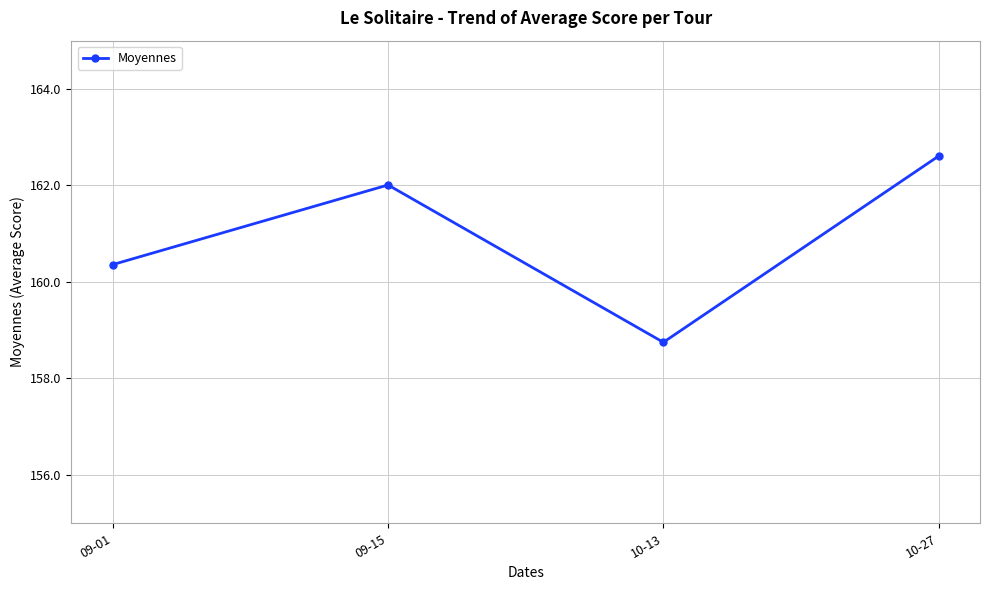

True or false: the data shows 162.6 at 10-27.

True